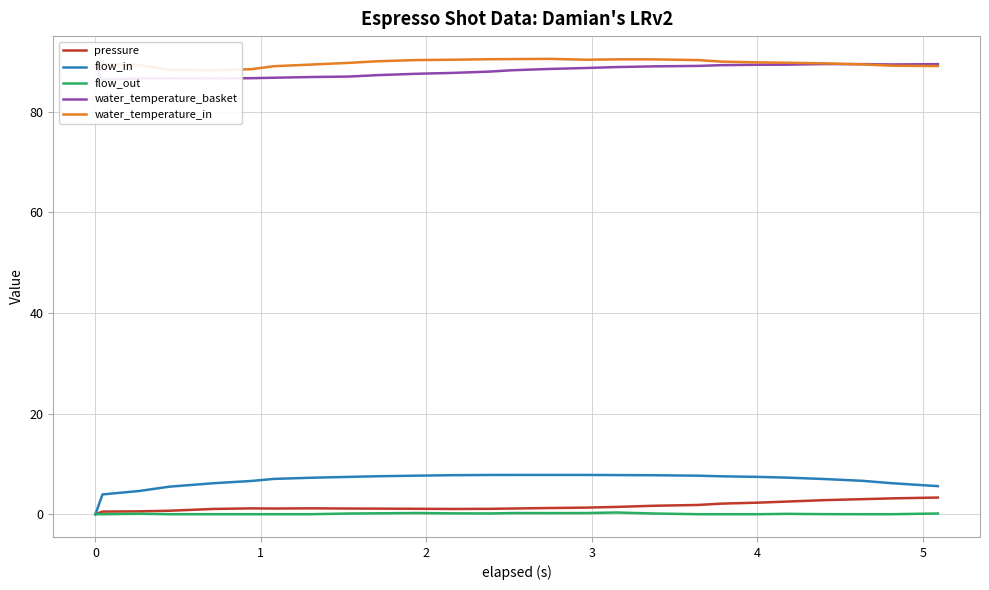

The value of water_temperature_in at 18 is 152.0. True or false?

False